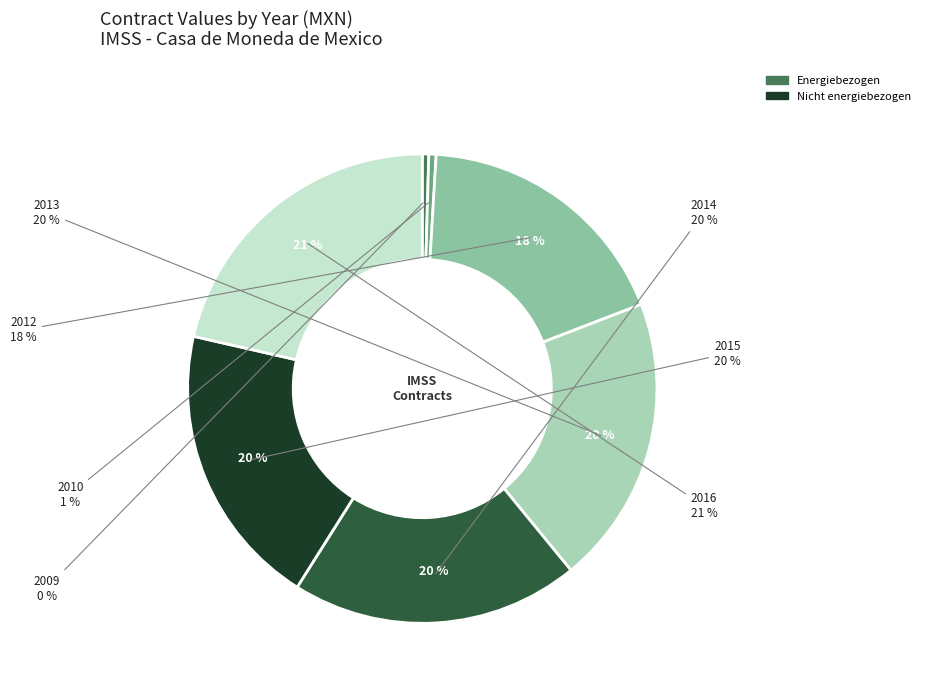

Count the number of slices in the pie.

7